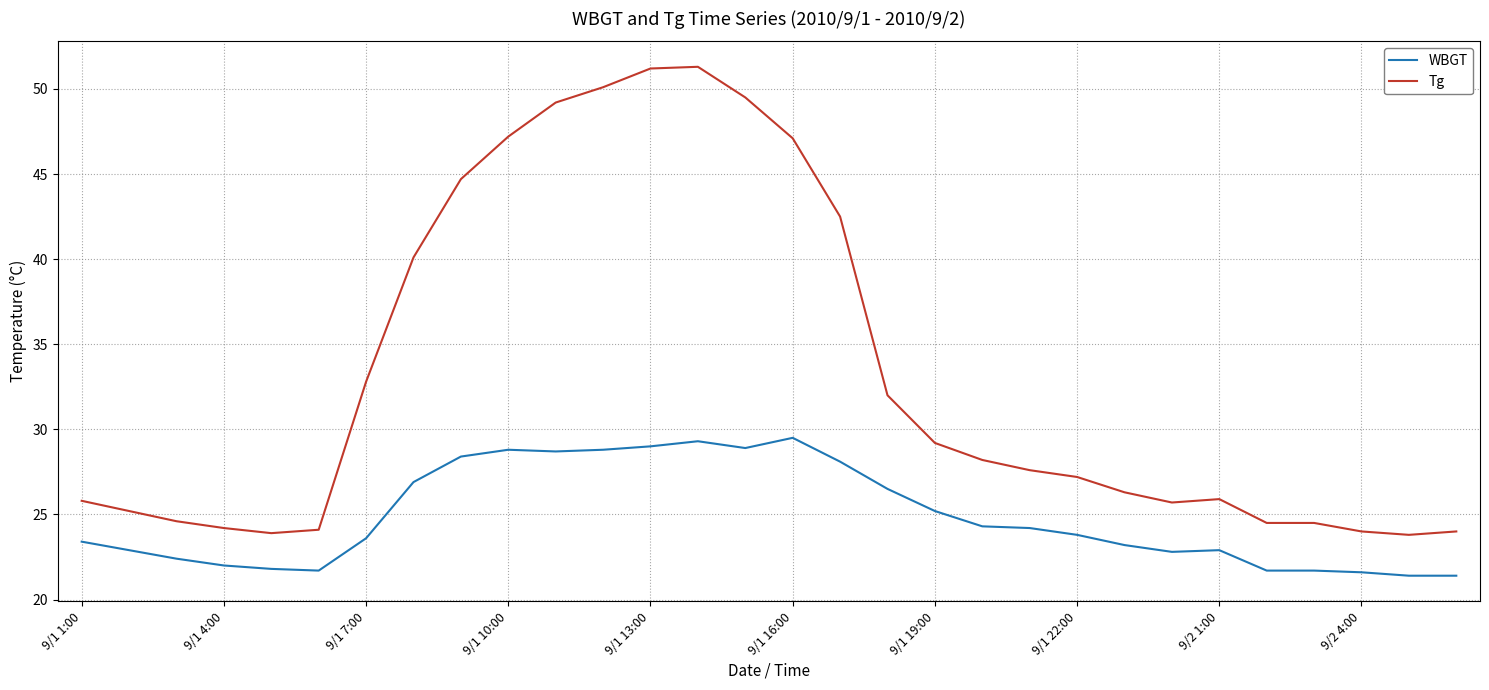

What is the difference between the second highest and minimum values in the WBGT series?

7.9